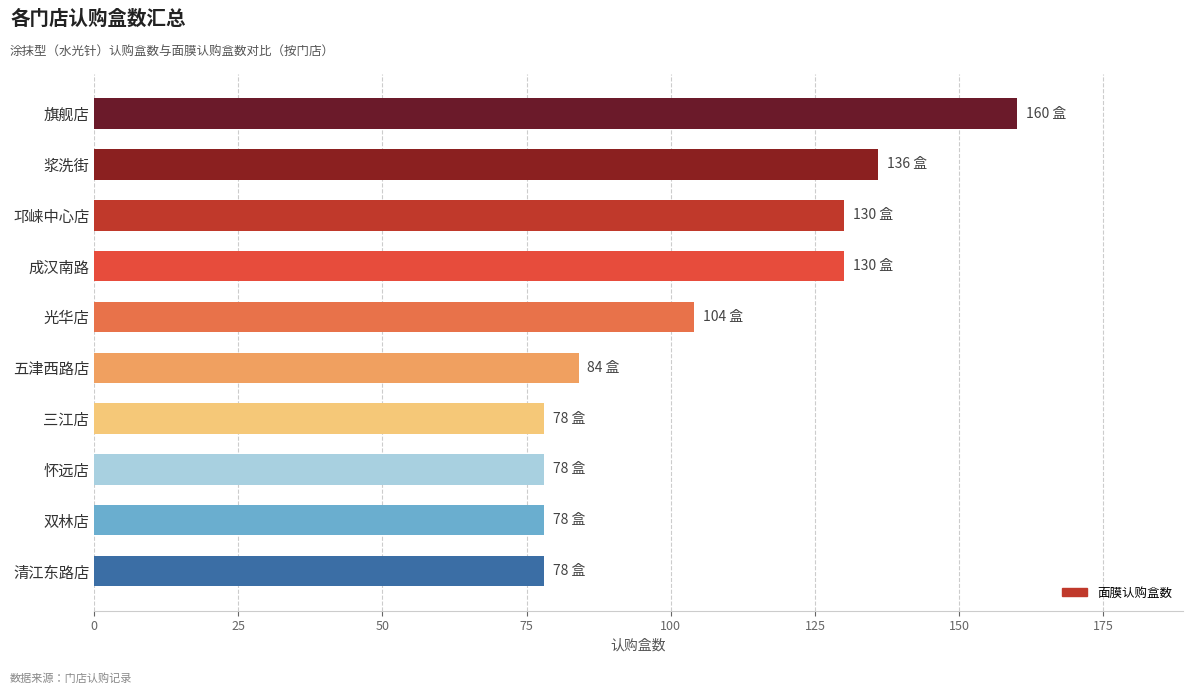

Is it true that the value at 双林店 is 78?

True